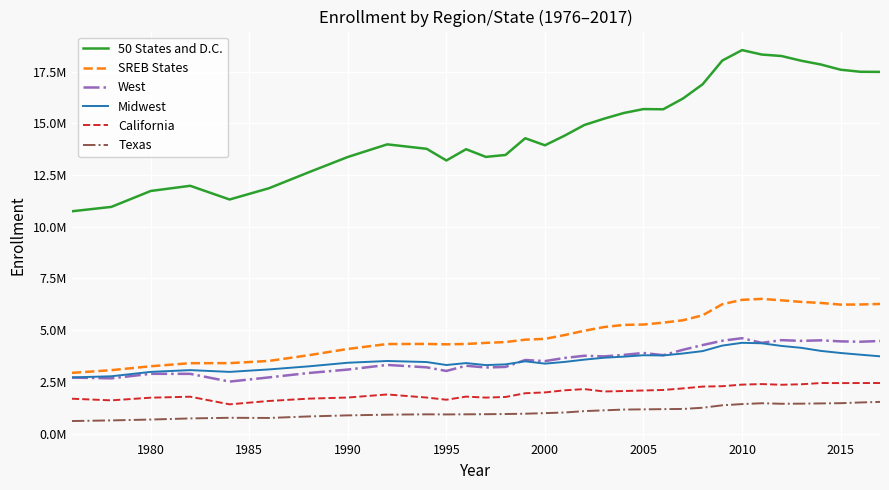

Which series has the largest range (max minus min)?

50 States and D.C.